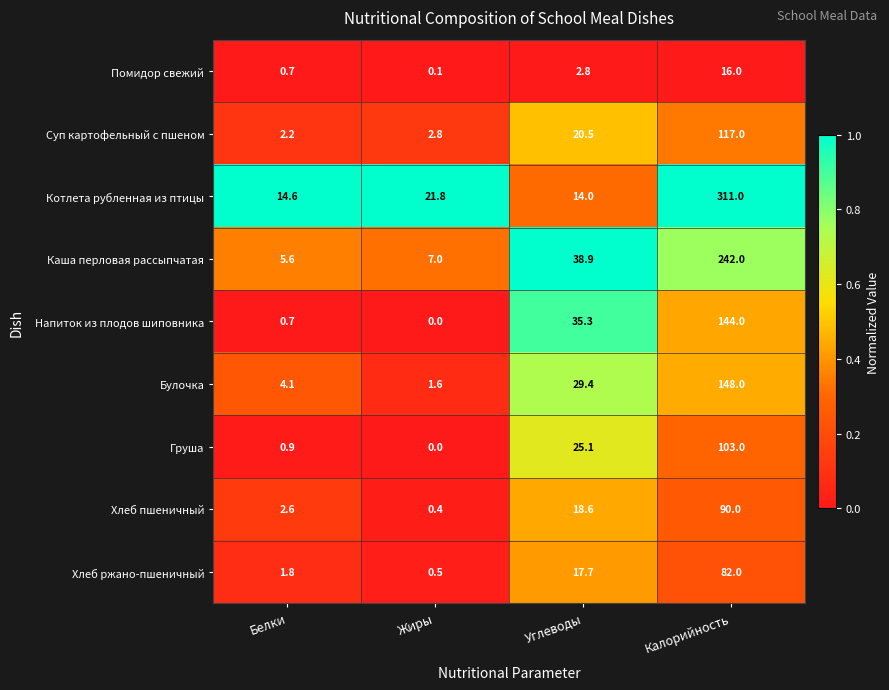

Which series has the widest spread of values?

Котлета рубленная из птицы